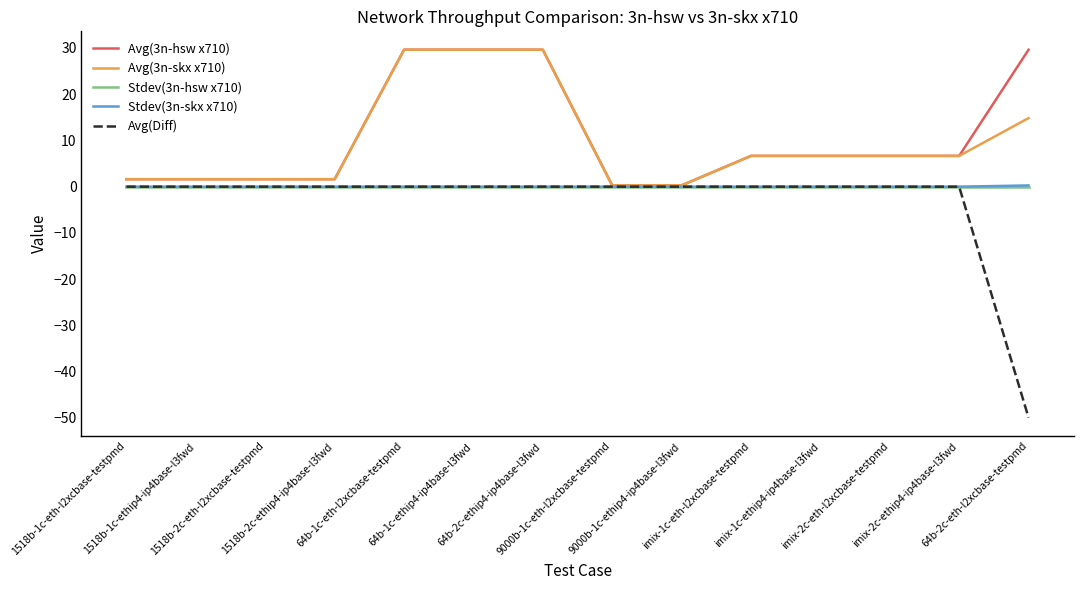

What is the maximum value shown in the chart?

29.6